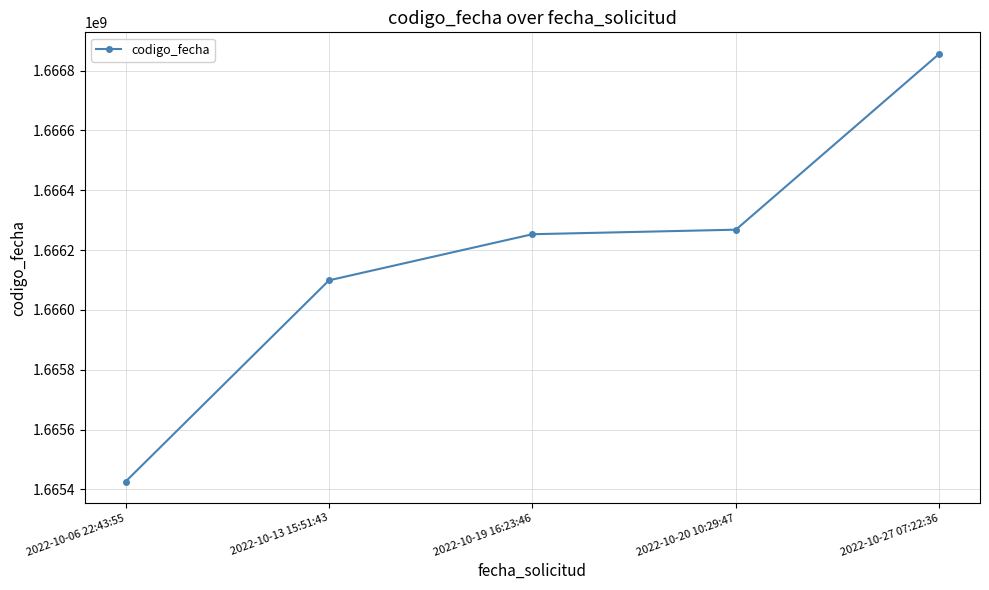

True or false: the data has more than 1 interior local peaks.

False